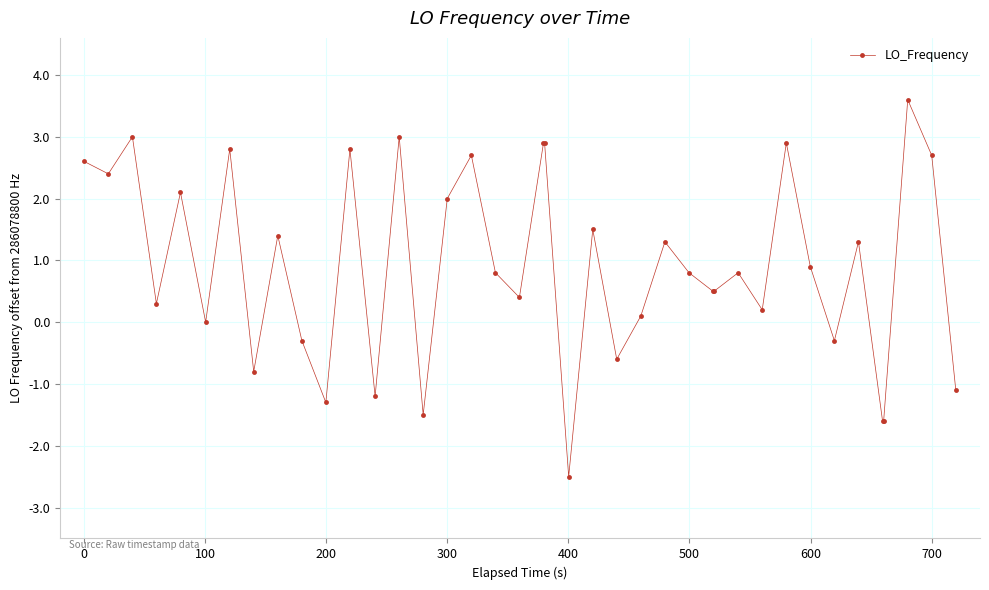

Reading right to left, what are all the values shown in this chart?

-1.1	2.7	3.6	-1.6	-1.6	1.3	-0.3	0.9	2.9	0.2	0.8	0.5	0.5	0.8	1.3	0.1	-0.6	1.5	-2.5	2.9	2.9	0.4	0.8	2.7	2.0	-1.5	3.0	-1.2	2.8	-1.3	-0.3	1.4	-0.8	2.8	0.0	2.1	0.3	3.0	2.4	2.6